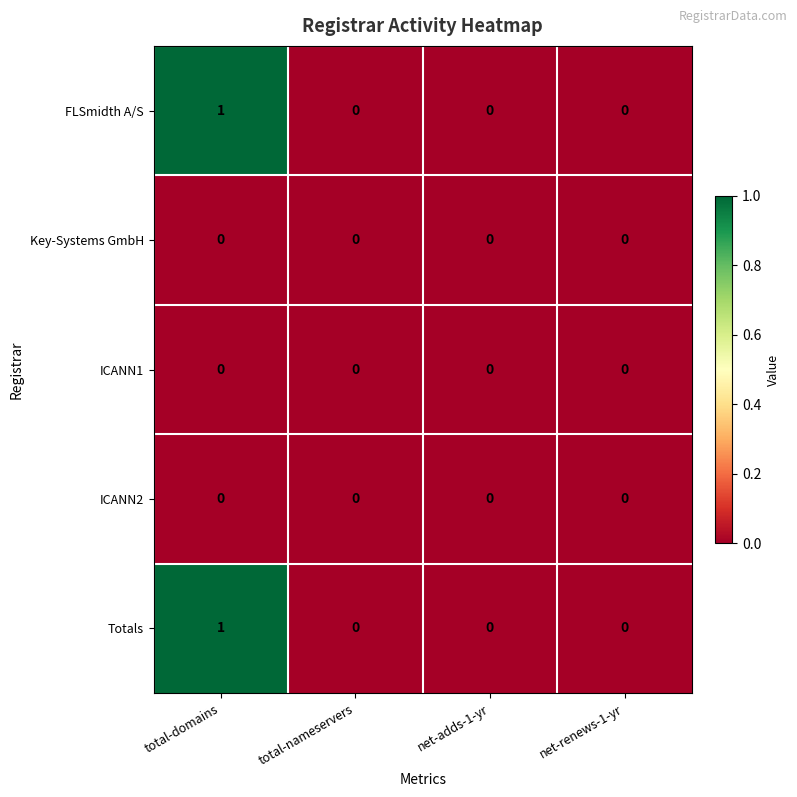

The FLSmidth A/S series shows 1 at total-nameservers. True or false?

False